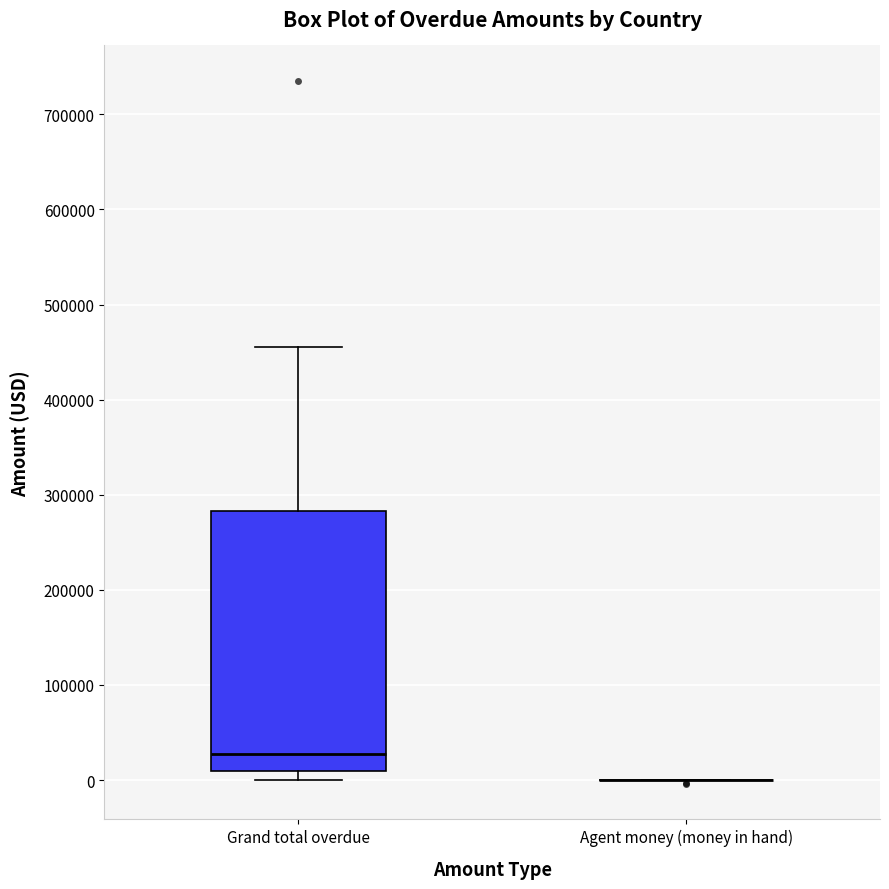

Where does the median line of the box for Grand total overdue sit on the y-axis? The values are not printed on the chart, so give them approximately, as read against the axis.

30000